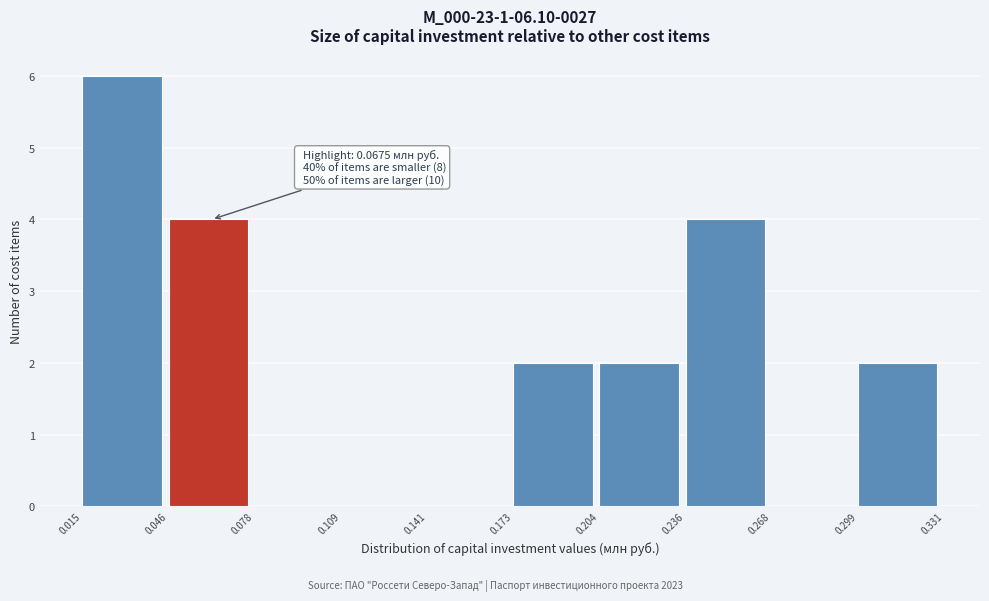

Over which range of the x-axis is the bar tallest?

0.015 to 0.046